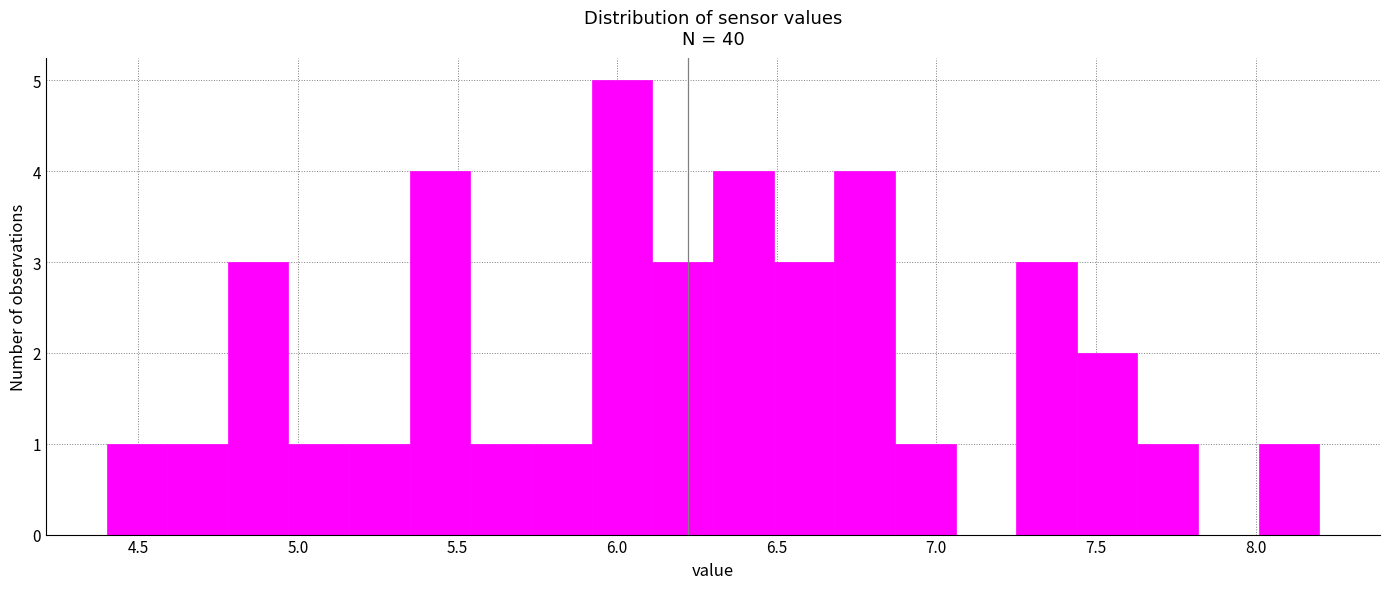

Read against the x-axis, roughly where is the centre of the tallest bar?

6.00